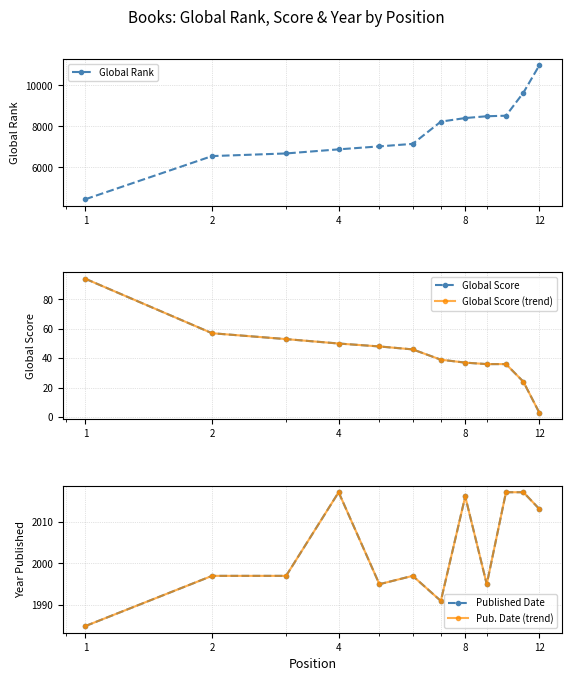

What is the approximate value of Pub. Date (trend) at 1?

1985